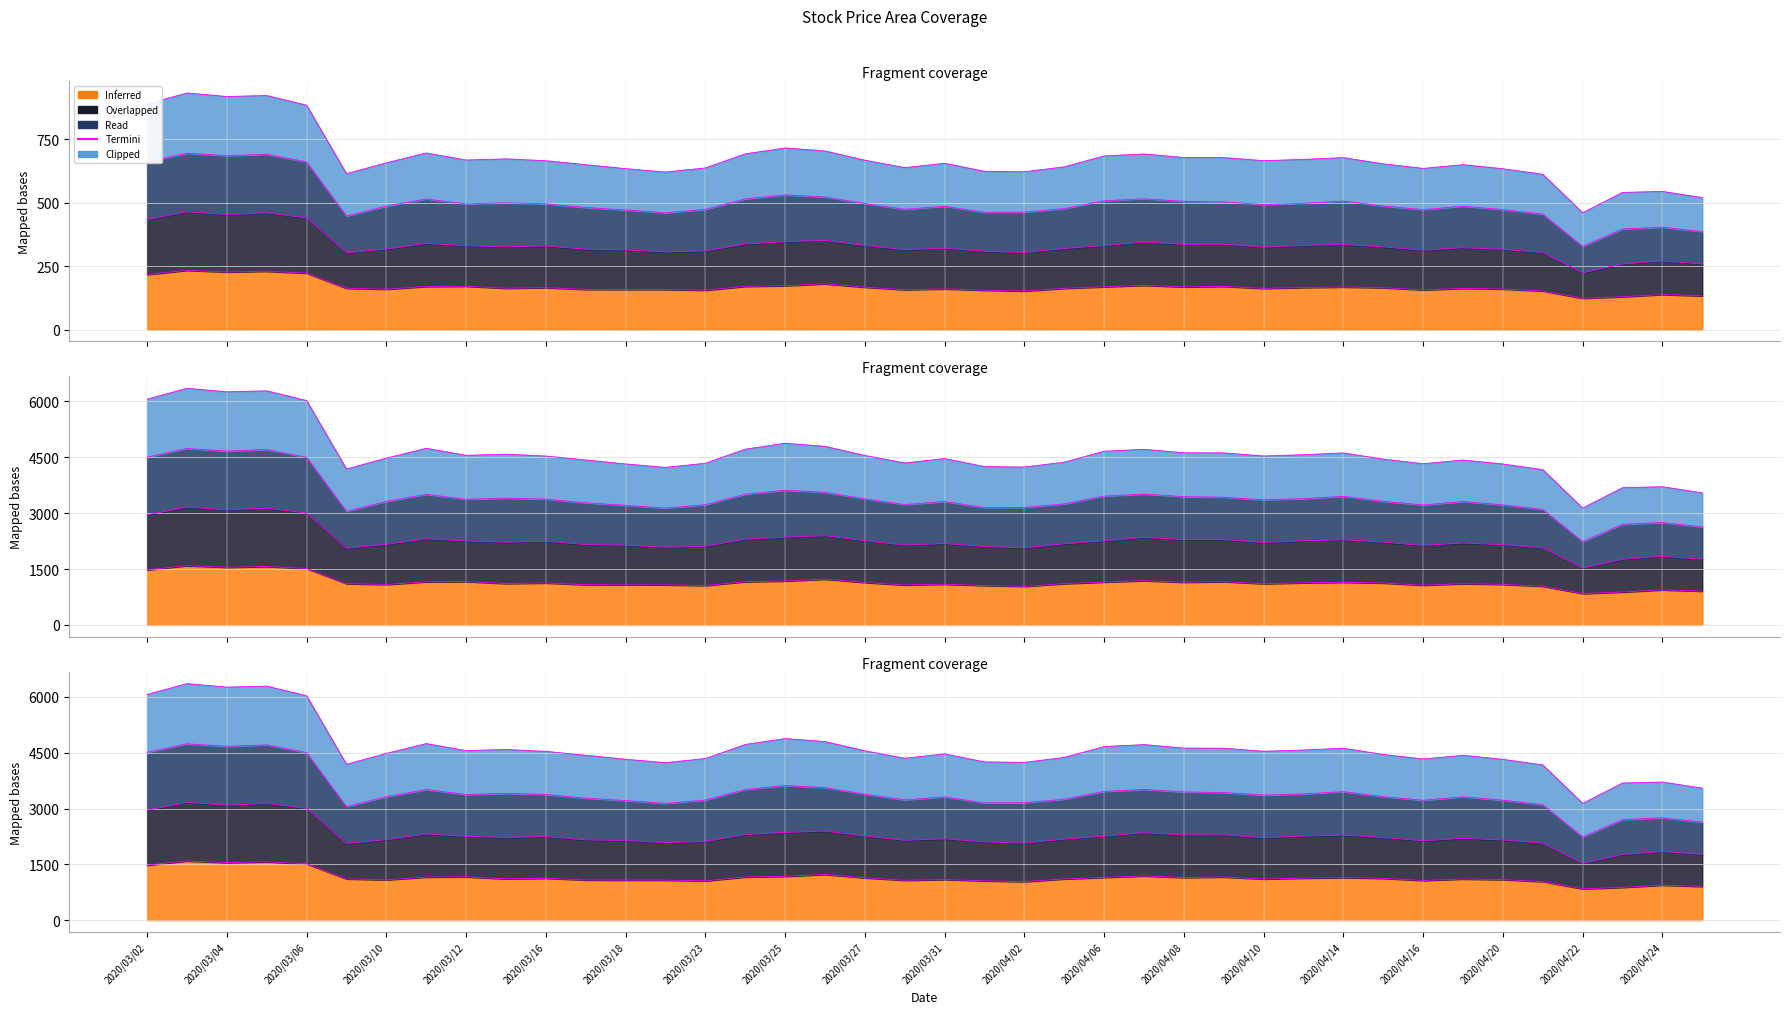

What is the difference between the maximum and minimum values?

471.5